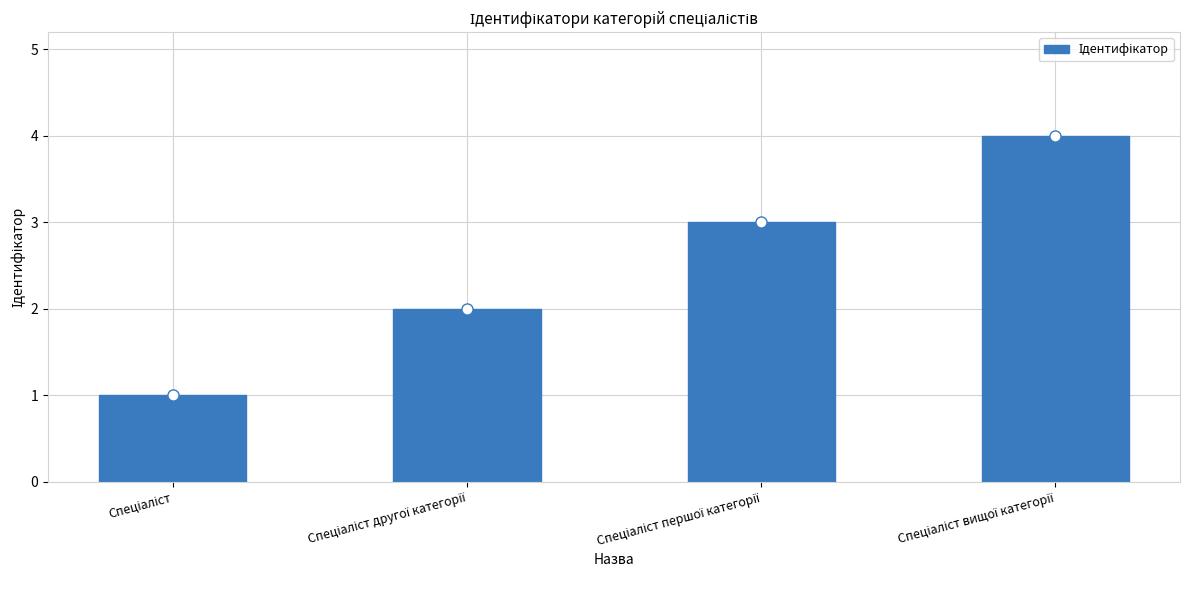

What is the sum of all values?

10